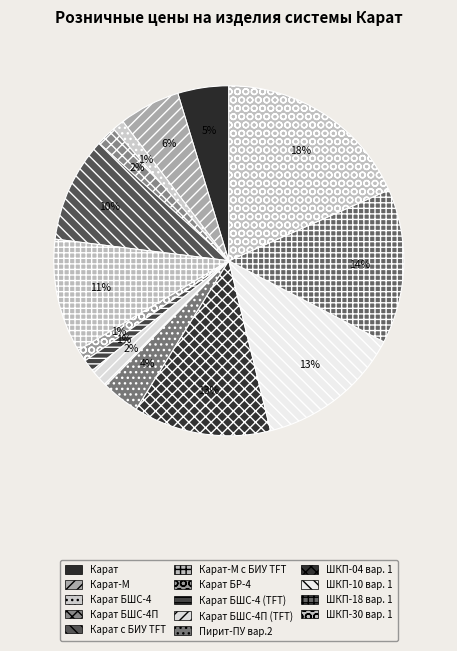

Count the number of slices in the pie.

14